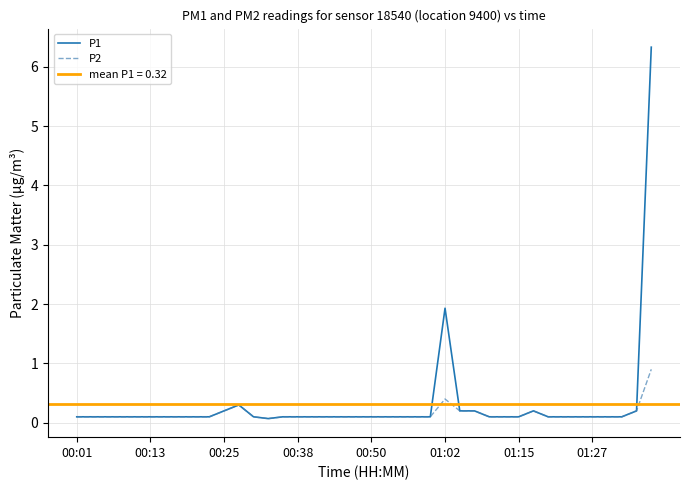

True or false: P2 and P1 intersect in this chart.

False